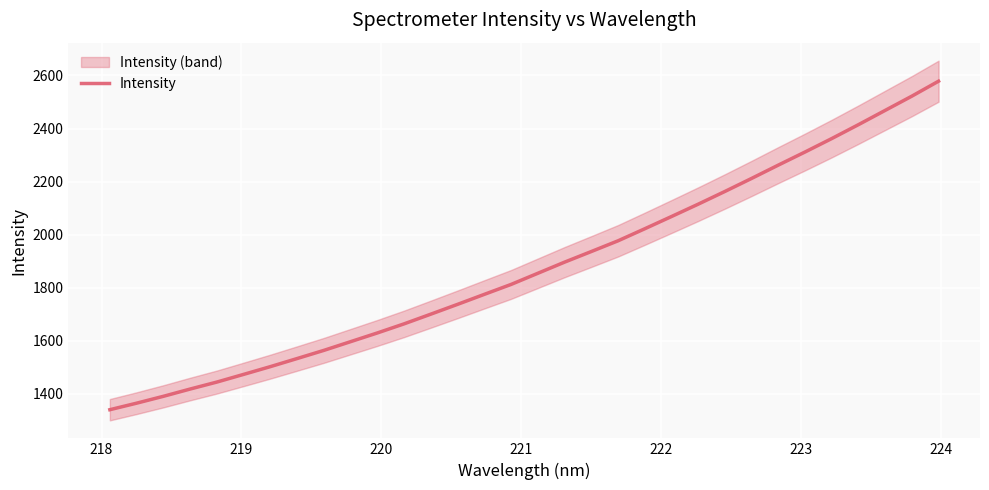

What is the lowest value of the Intensity series?

1340.8